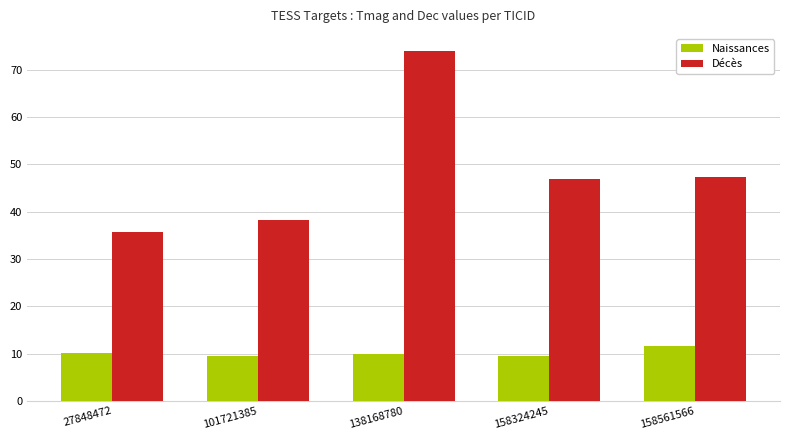

The Naissances series shows 3.8 at 101721385. True or false?

False